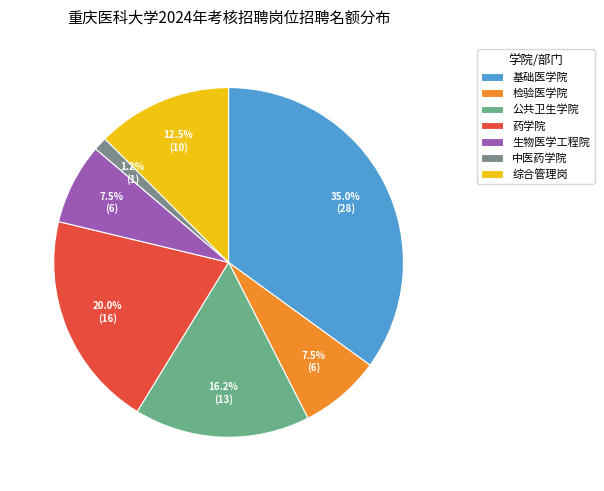

The 基础医学院 slice represents 25% of the pie. True or false?

False